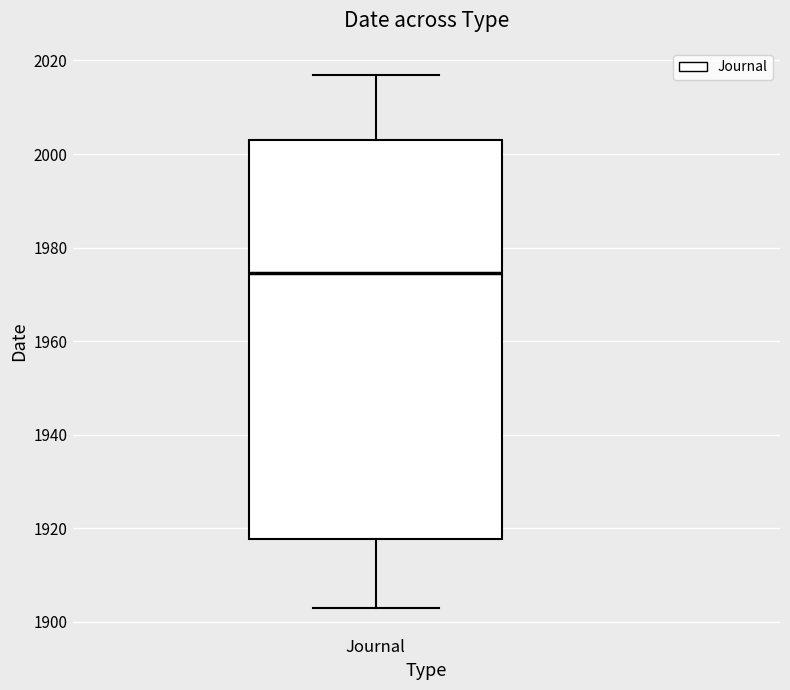

Read this box plot against the y-axis: the position of the median line, the range covered by the box, and the ends of both whiskers. The values are not printed on the chart, so give them approximately, as read against the axis.

median 1974, box 1918 to 2004, whiskers 1904 to 2018